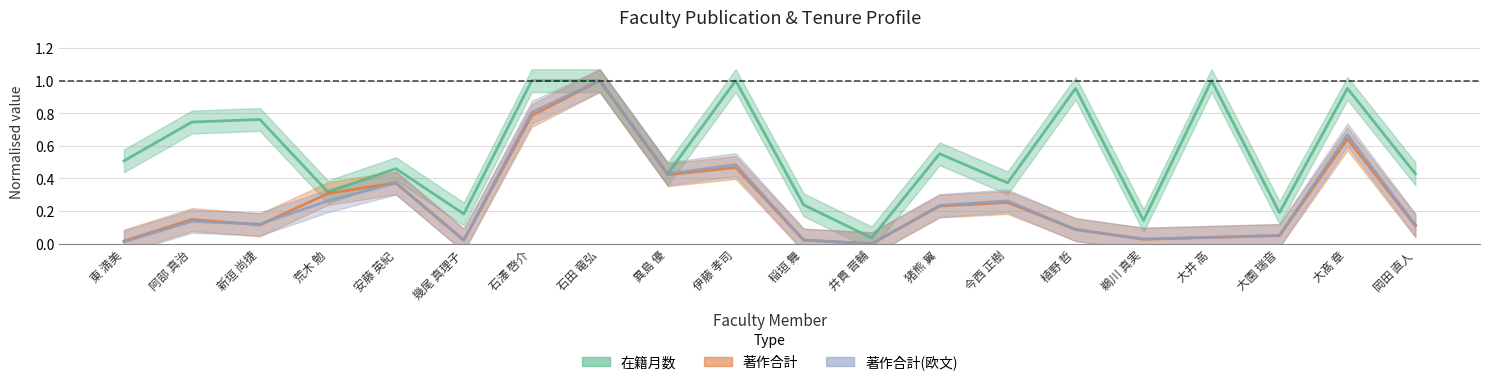

What is the highest value of the 著作合計 series?

1.0